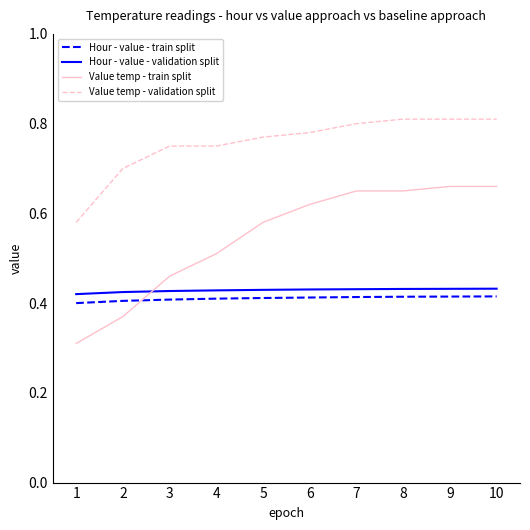

How many times do Hour - value - train split and Value temp - train split cross each other?

1